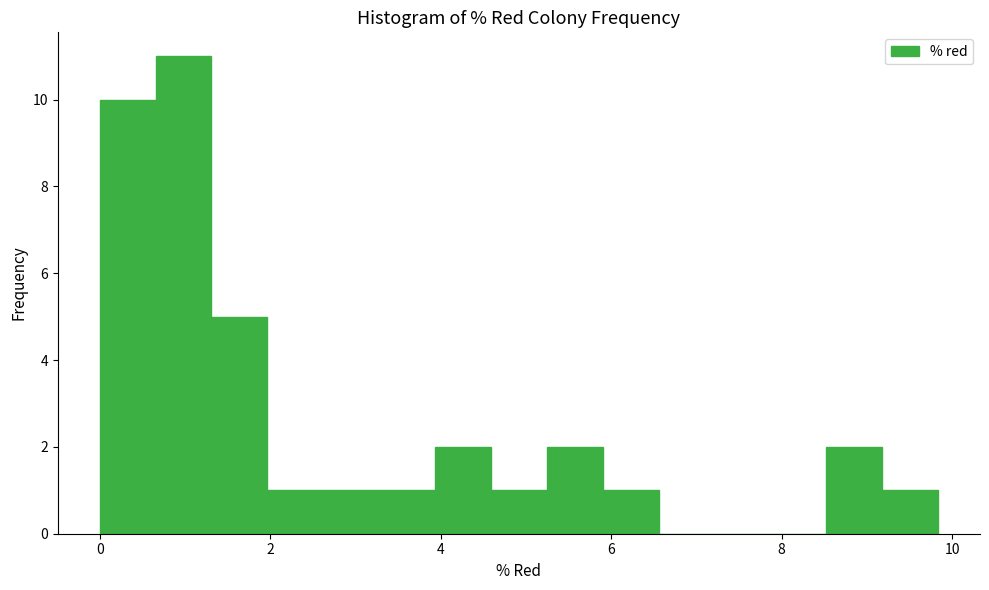

Around what value on the x-axis is the tallest bar? Give the approximate position of its centre, as read against the axis.

1.0